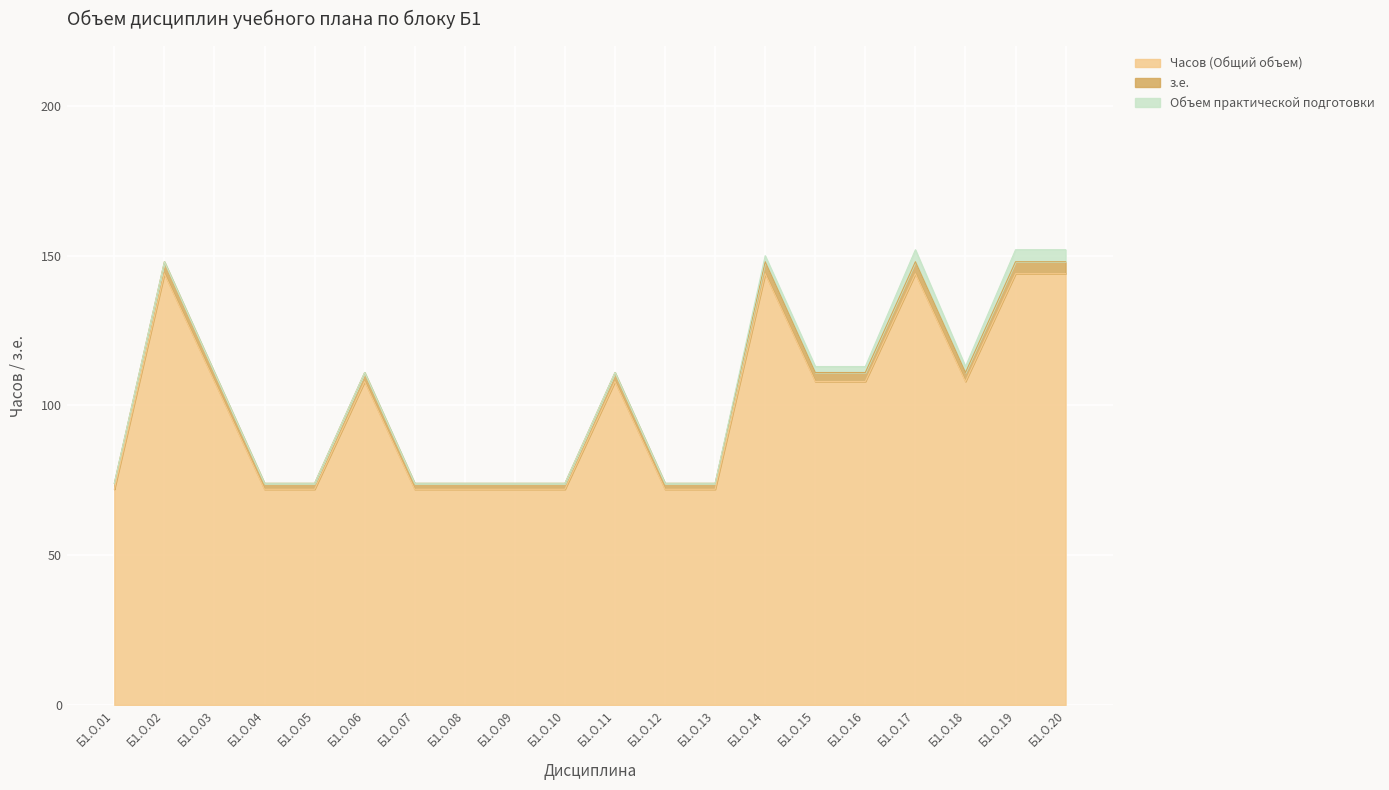

The Часов (Общий объем) series shows 144 at Б1.О.20. True or false?

True